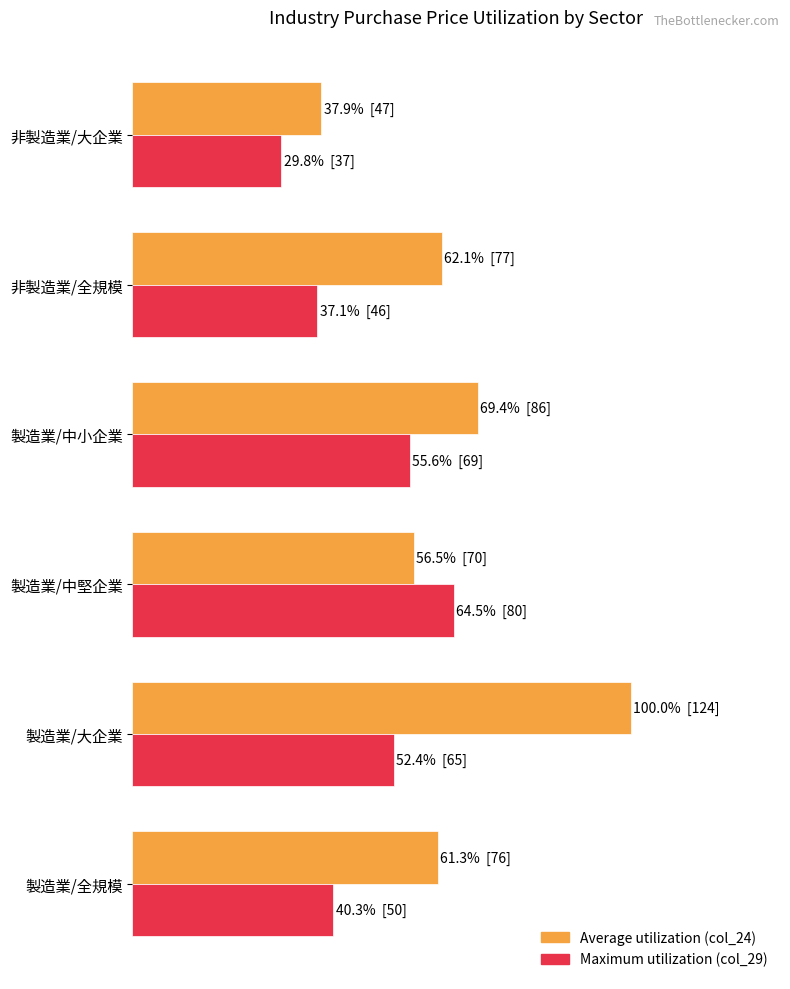

What is the sum of all Average utilization (col_24) values?

387.1